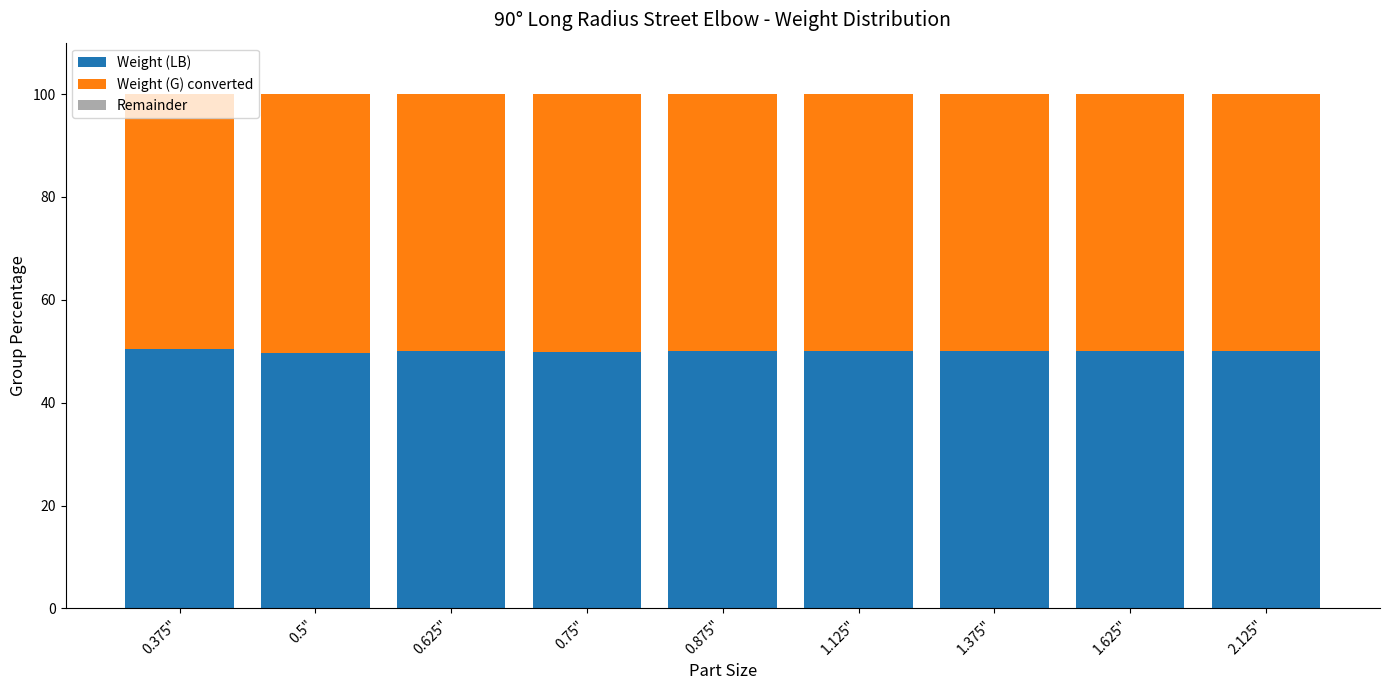

Count the number of data series in this chart.

3